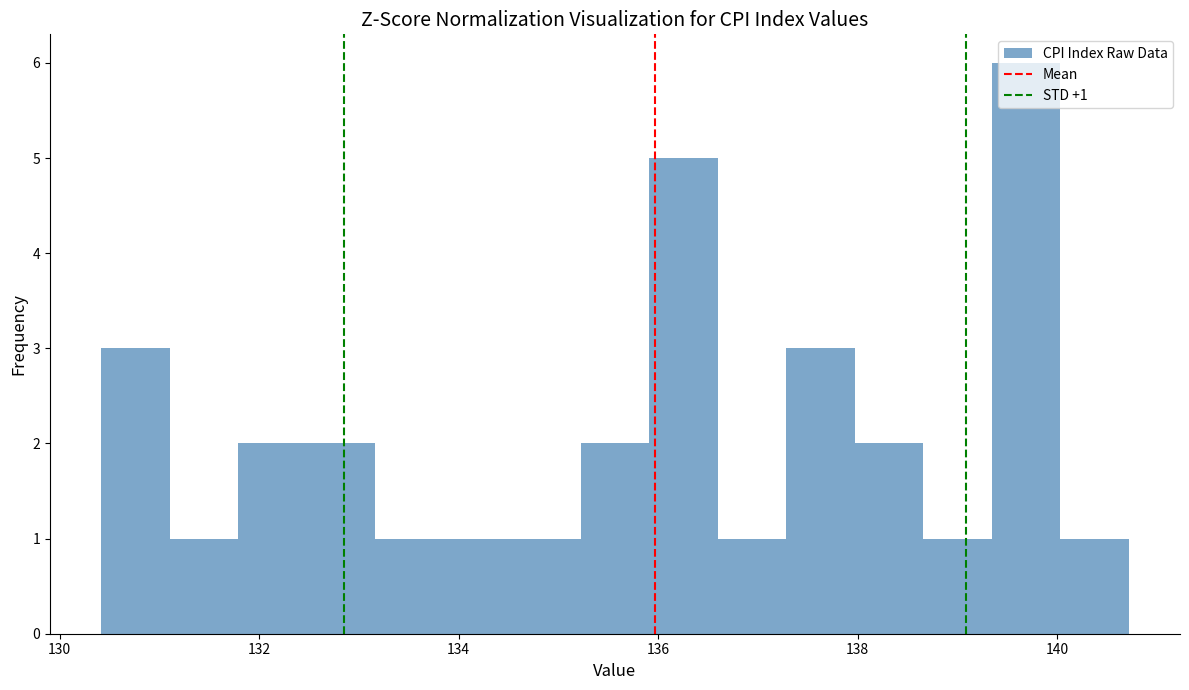

Read against the x-axis, roughly where is the centre of the tallest bar?

139.6